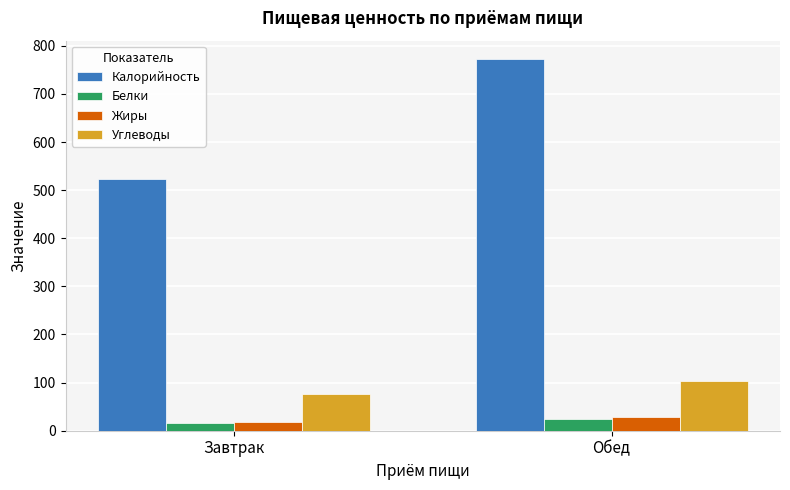

True or false: Белки has a value of 24.4 at Обед.

True